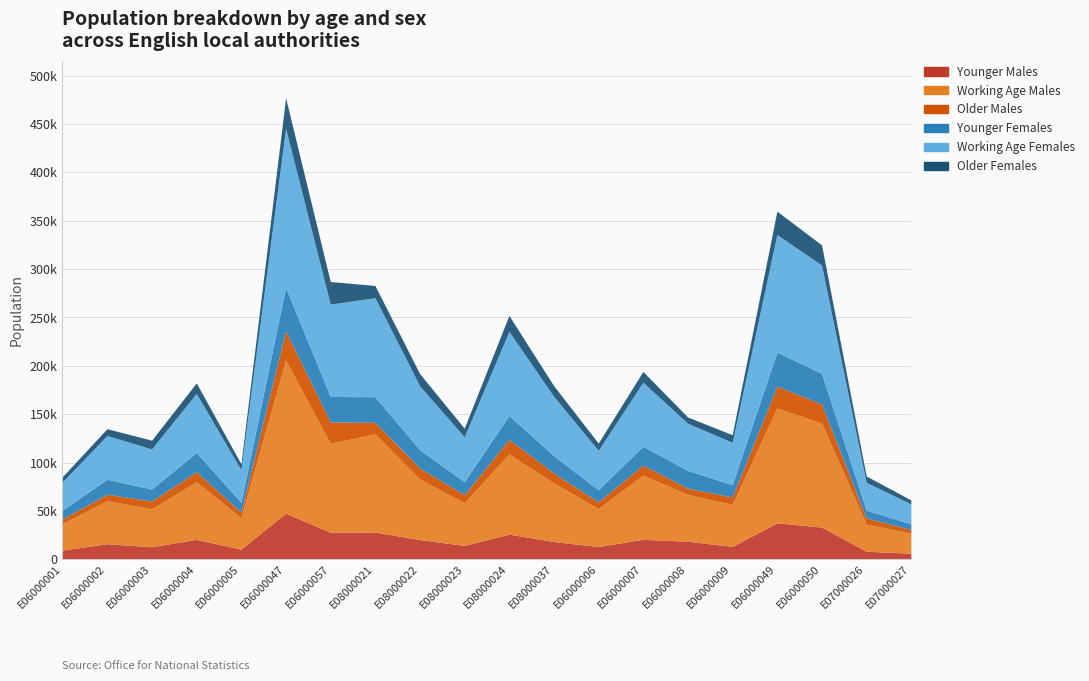

What position from the right is E06000057?

14